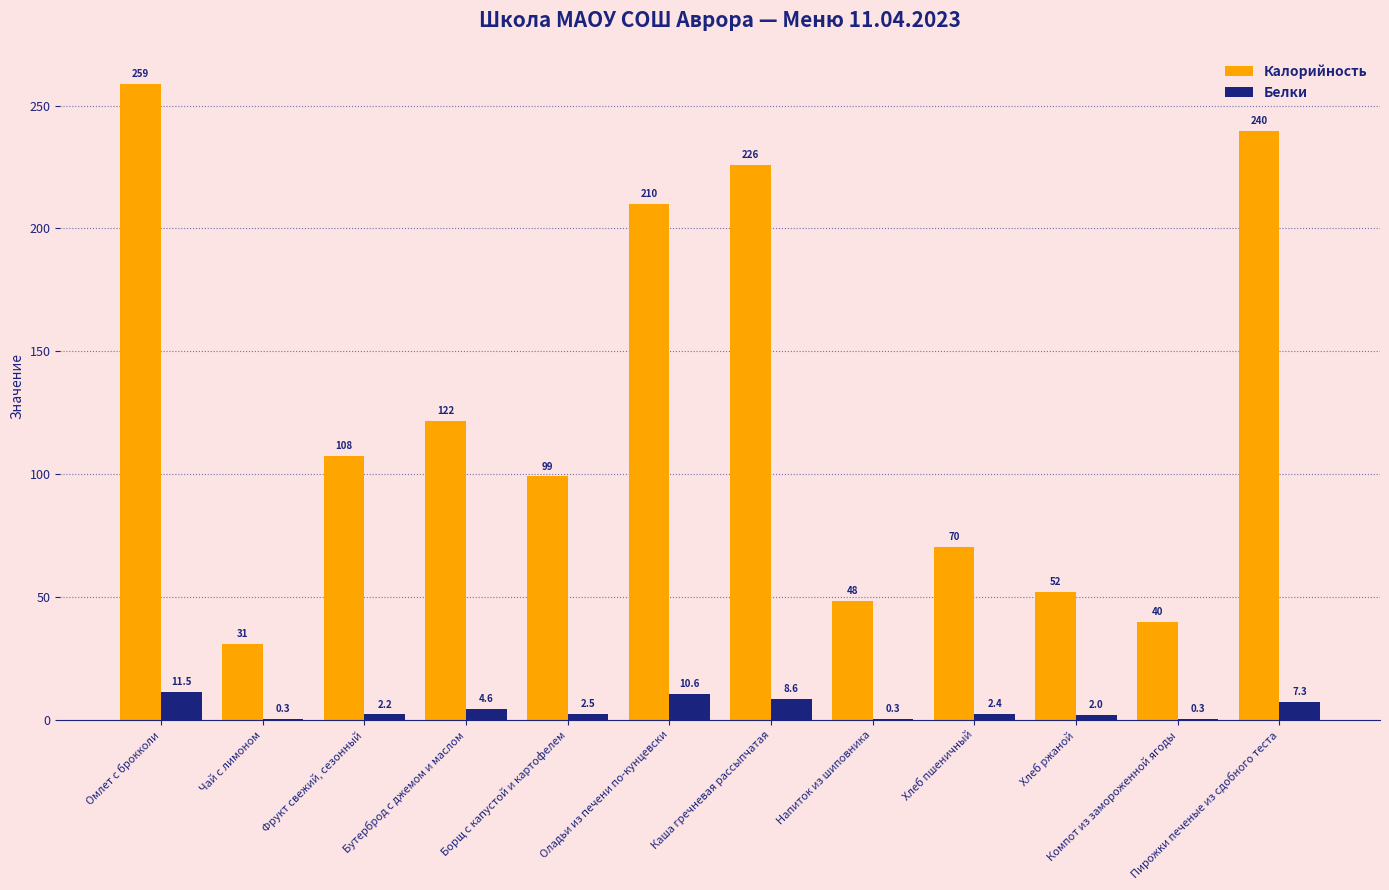

How many groups of bars are there?

12